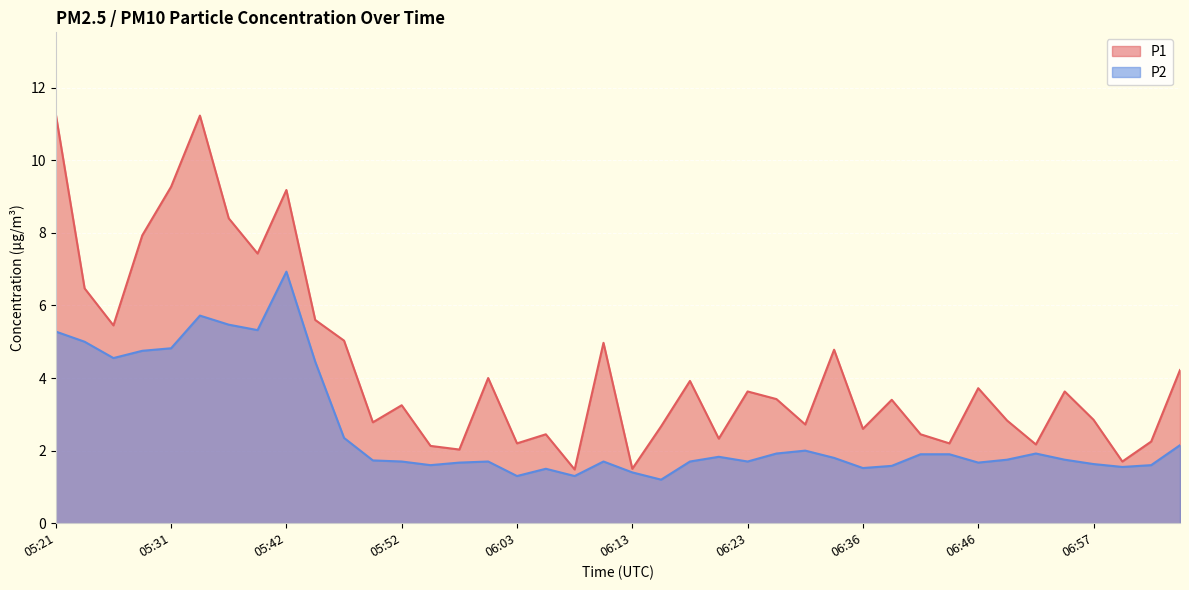

How many lines are shown in the chart?

2